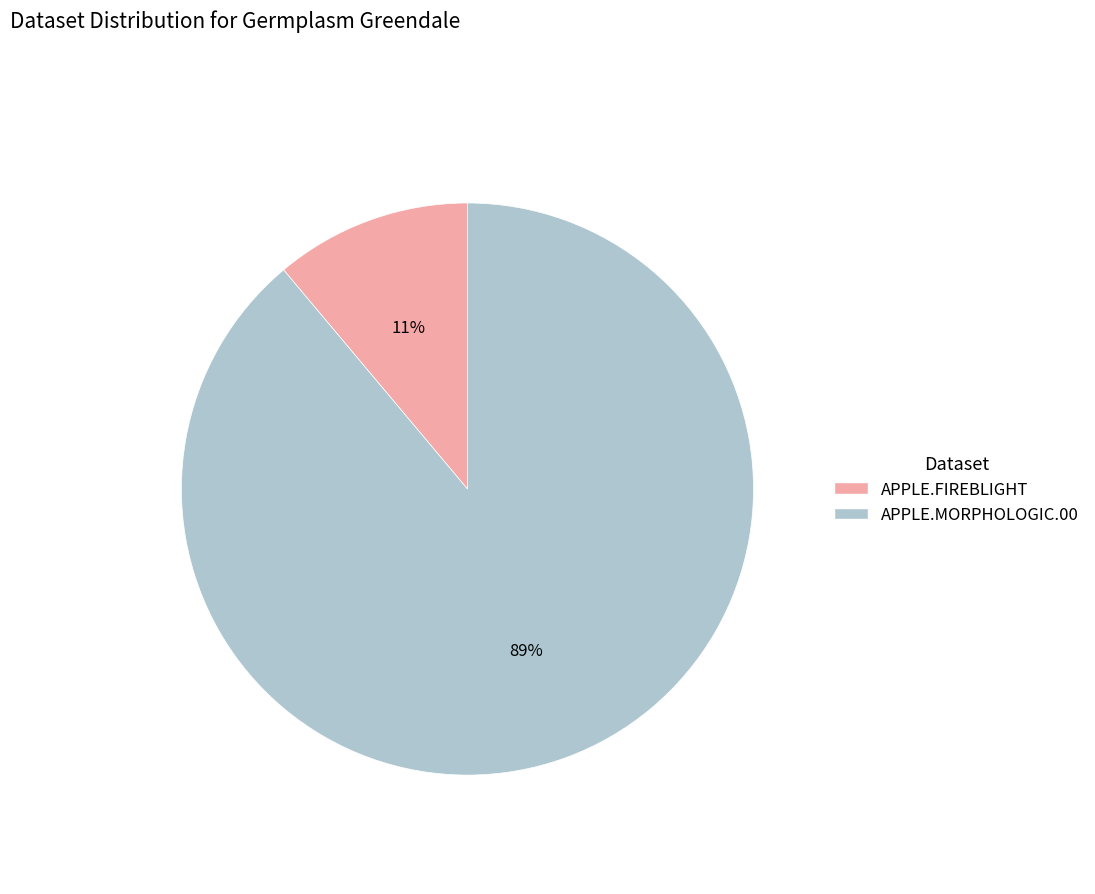

The APPLE.FIREBLIGHT slice represents 11% of the pie. True or false?

True